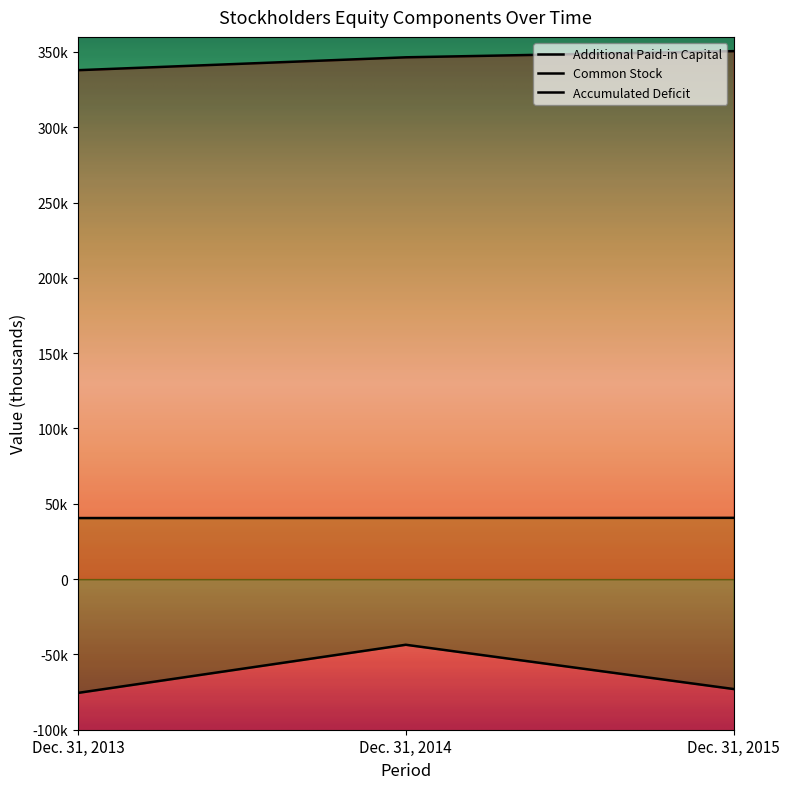

The value of Additional Paid-in Capital at Dec. 31, 2013 is 337887. True or false?

True